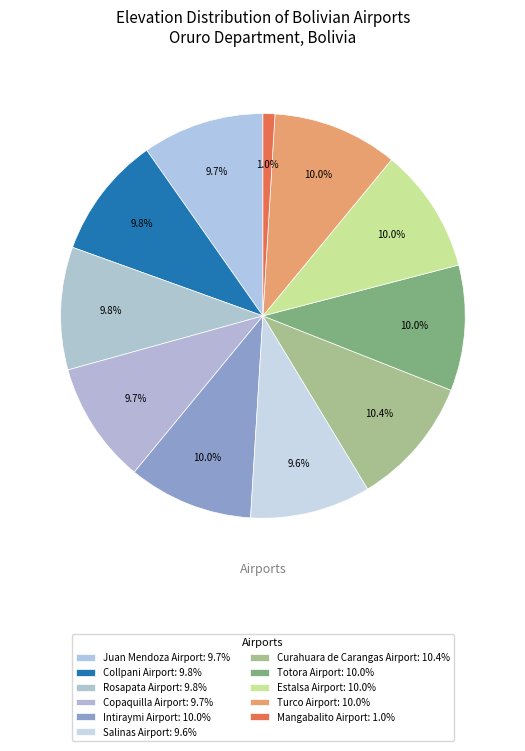

Is the sum of Intiraymi Airport and Mangabalito Airport greater than half?

No